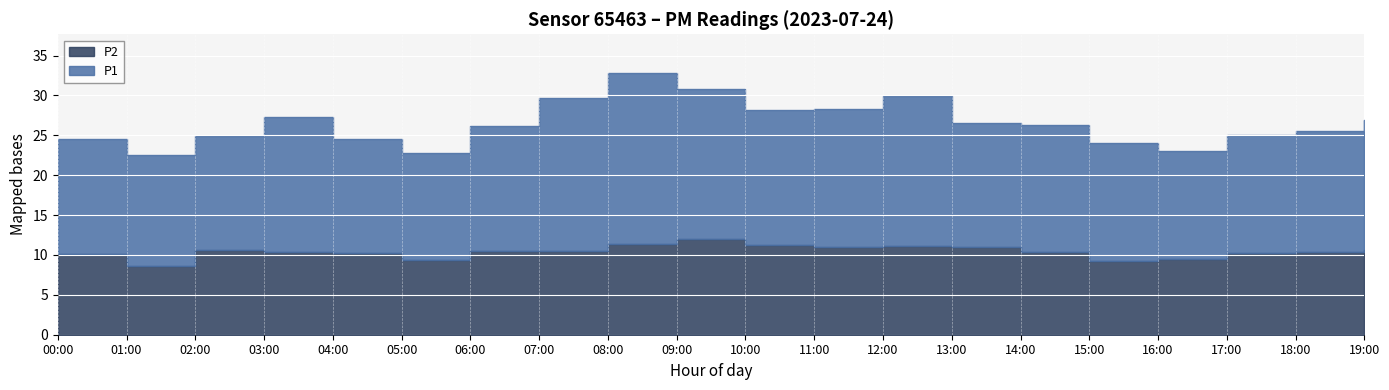

Reading left to right, what are all the values shown in this chart?

P1: 00:00=14.5	01:00=14.0	02:00=14.3	03:00=16.9	04:00=14.2	05:00=13.4	06:00=15.7	07:00=19.2	08:00=21.4	09:00=18.8	10:00=16.9	11:00=17.2	12:00=18.7	13:00=15.5	14:00=16.0	15:00=14.7	16:00=13.6	17:00=14.9	18:00=15.3	19:00=16.3
P2: 00:00=10.1	01:00=8.6	02:00=10.6	03:00=10.4	04:00=10.3	05:00=9.4	06:00=10.5	07:00=10.5	08:00=11.4	09:00=12.0	10:00=11.3	11:00=11.1	12:00=11.2	13:00=11.0	14:00=10.3	15:00=9.3	16:00=9.4	17:00=10.2	18:00=10.3	19:00=10.7